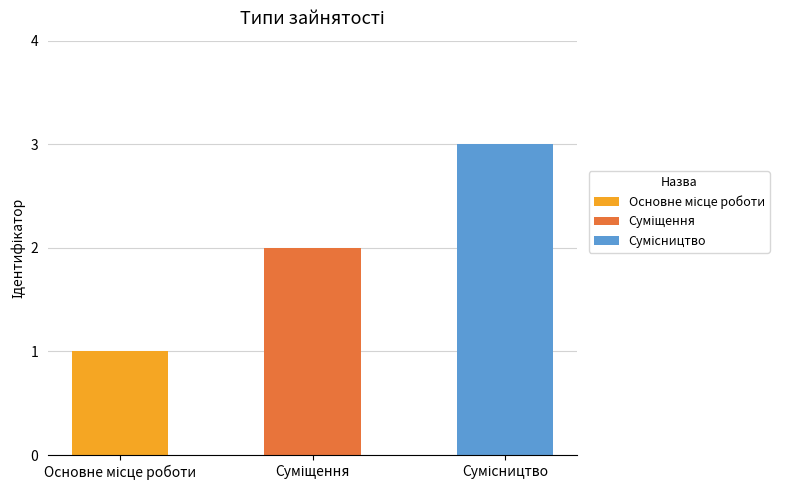

How many values are below 2?

1